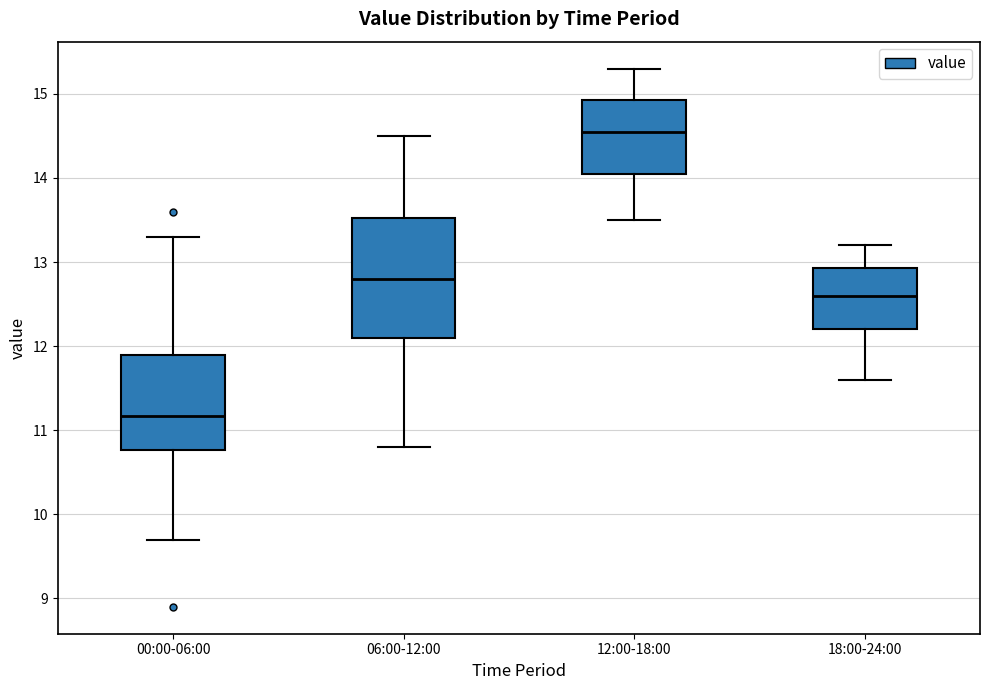

Which box has the highest median line?

12:00-18:00